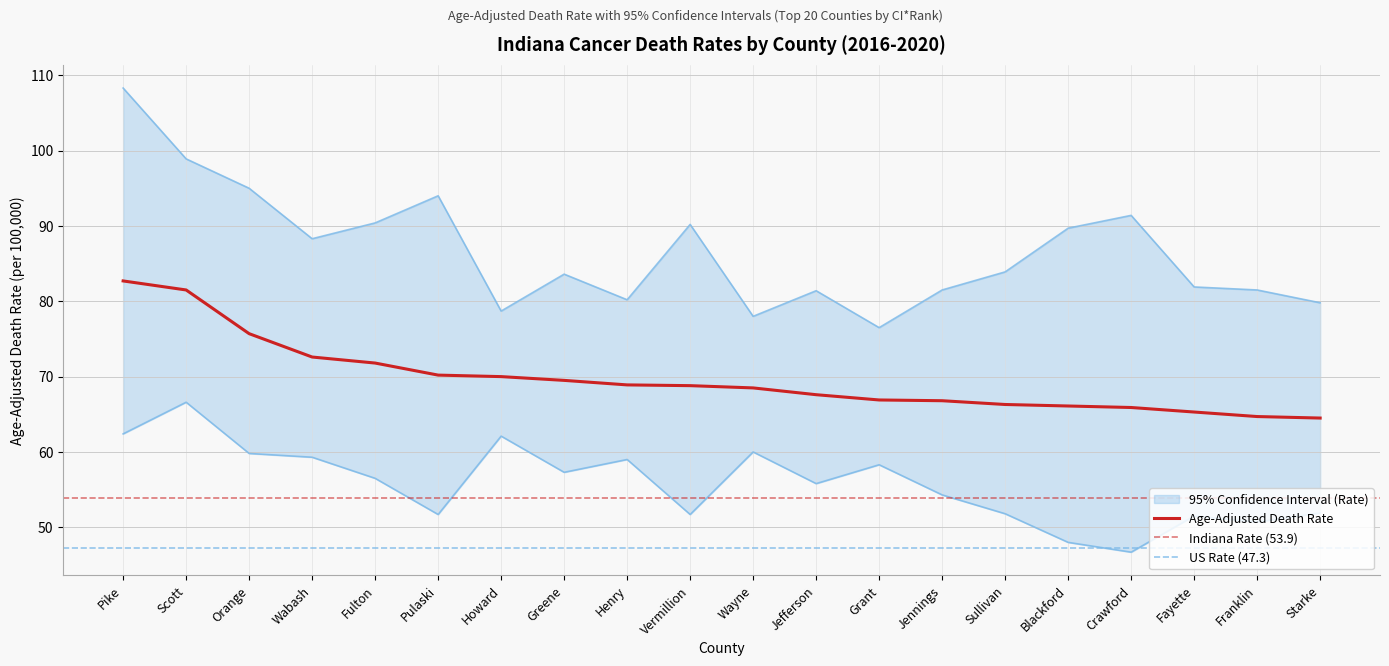

What is the sum of all Age-Adjusted Death Rate values?

1394.3